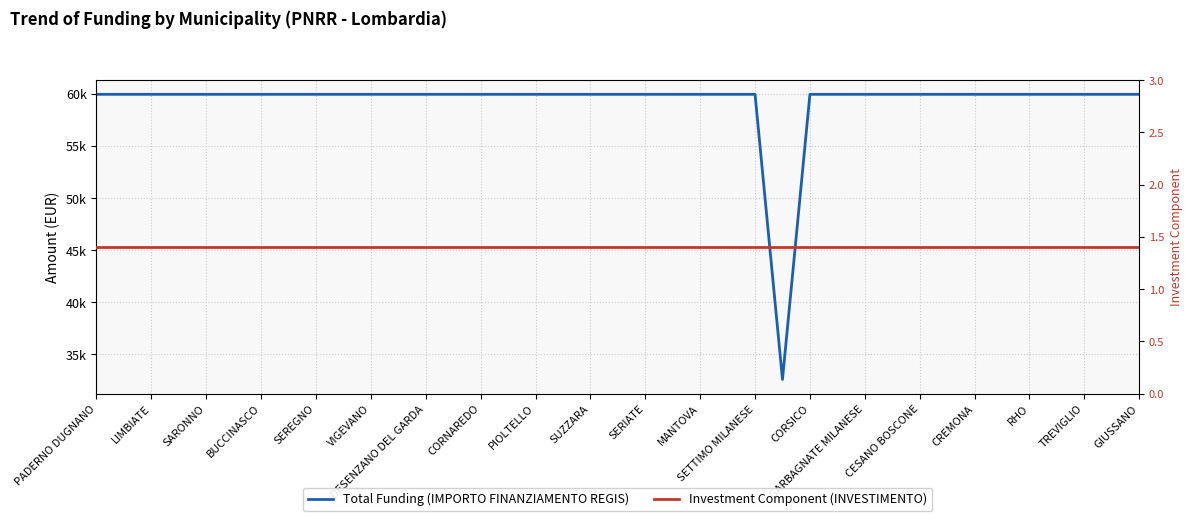

Where is Total Funding (IMPORTO FINANZIAMENTO REGIS) nearest to the value 46277?

25